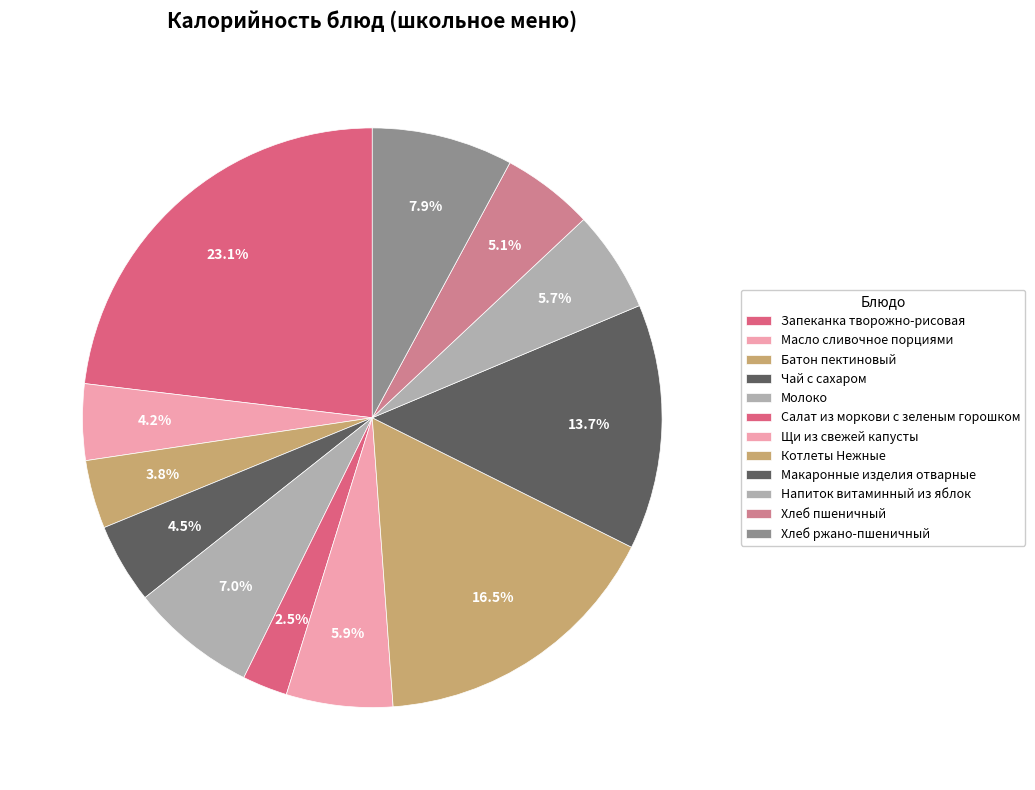

What is the largest slice in the pie chart?

Запеканка творожно-рисовая